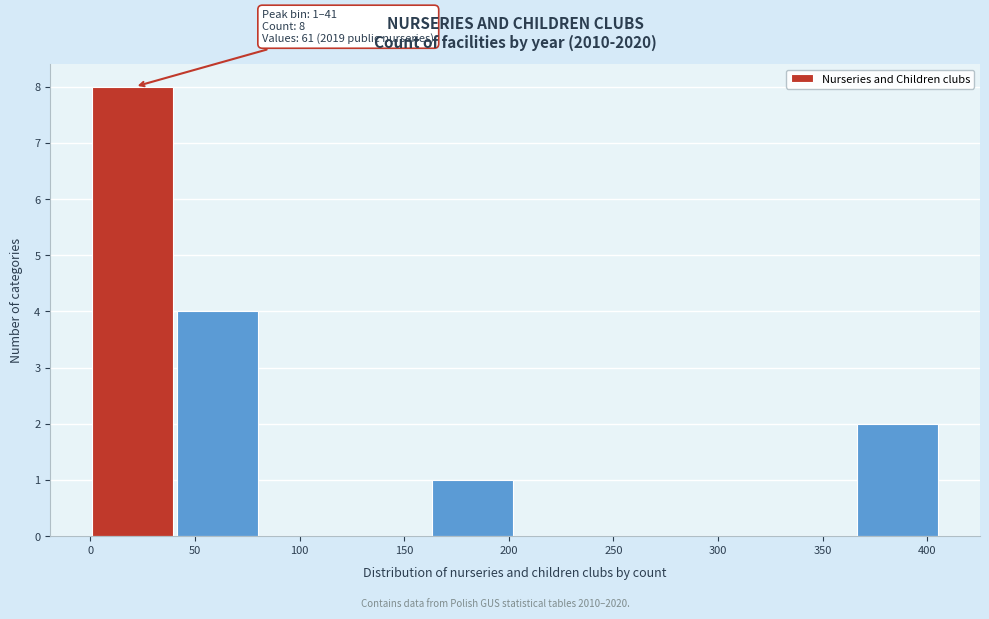

Over which range of the x-axis is the bar tallest?

0 to 40